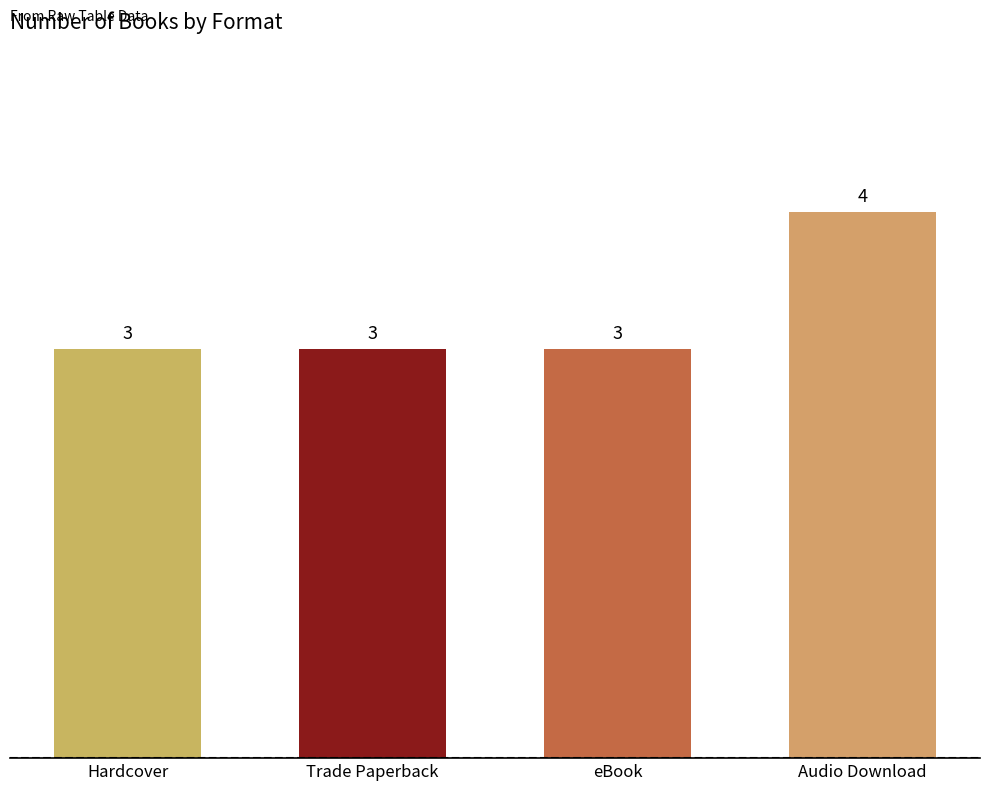

Is it true that the value at Trade Paperback is 5?

False